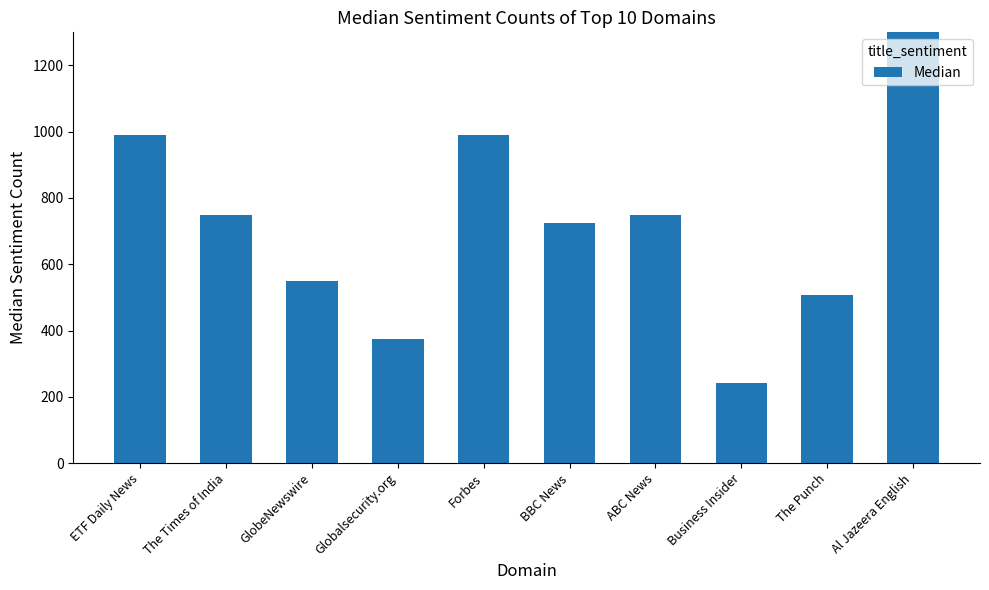

What is the value of the 7th bar from the left?

748